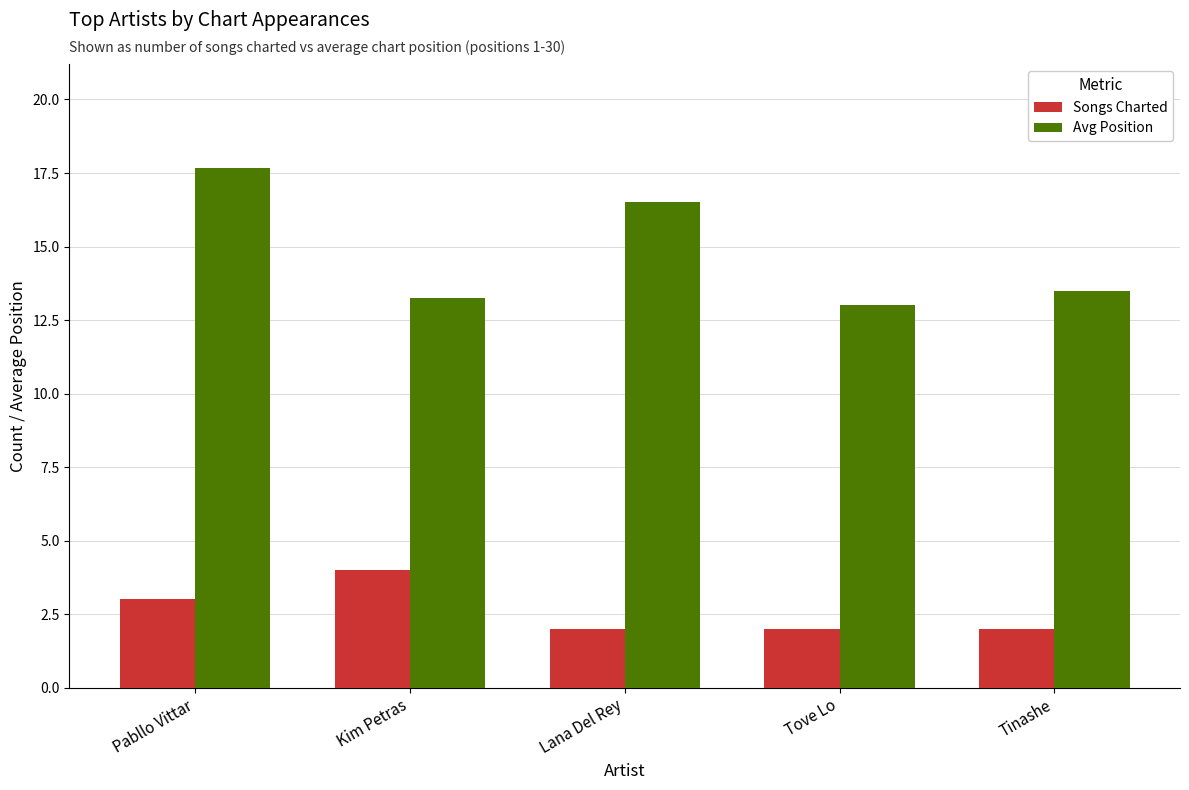

Which category has the highest value across all series?

Pabllo Vittar